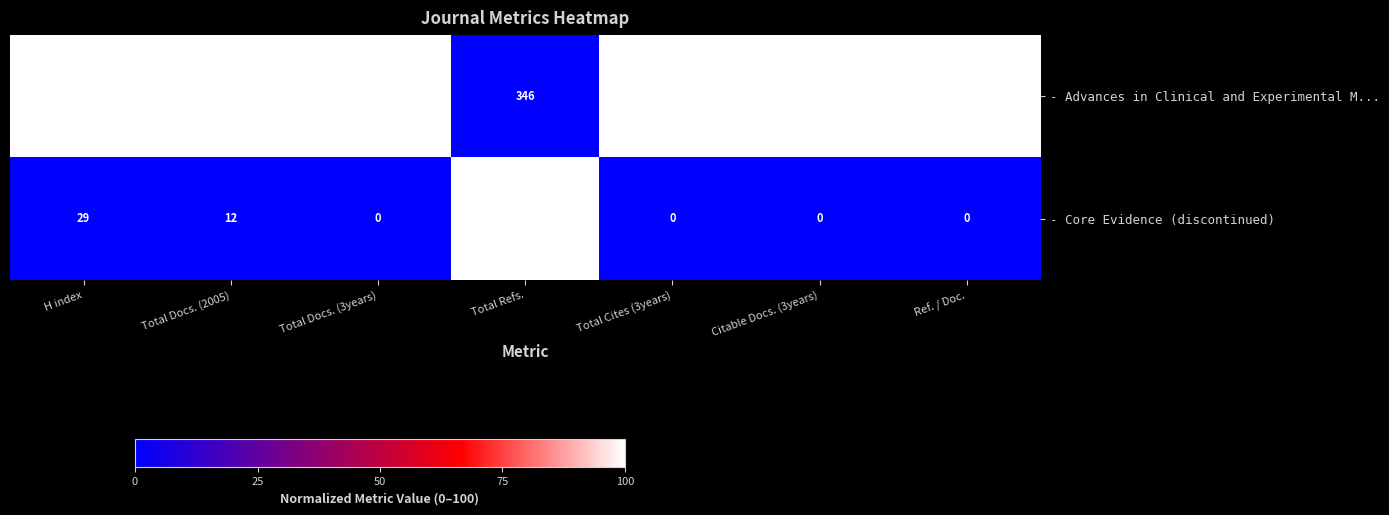

What is the spread (max minus min) of values at Total Refs.?

362